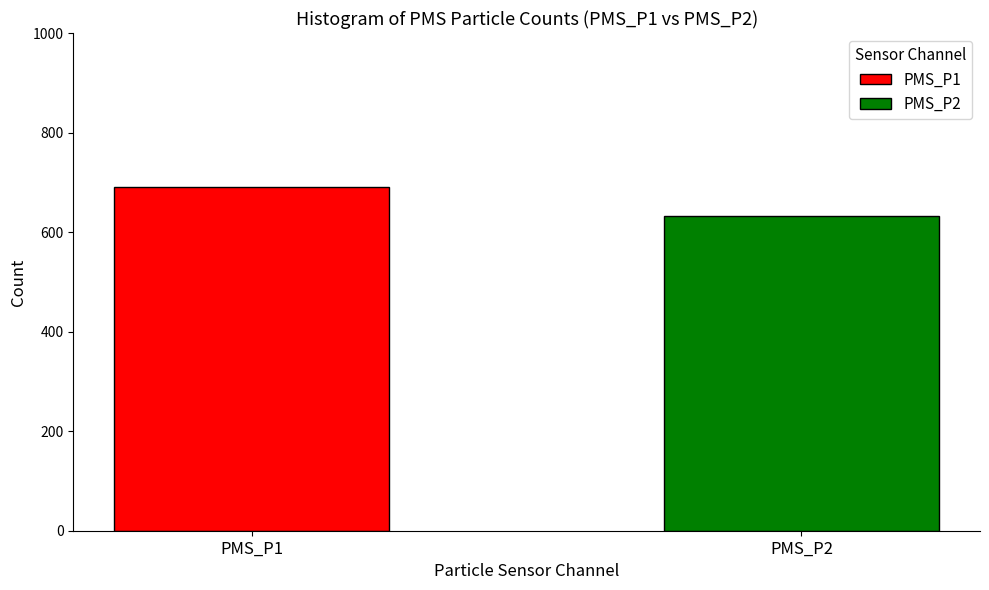

What is the minimum value shown in the chart?

633